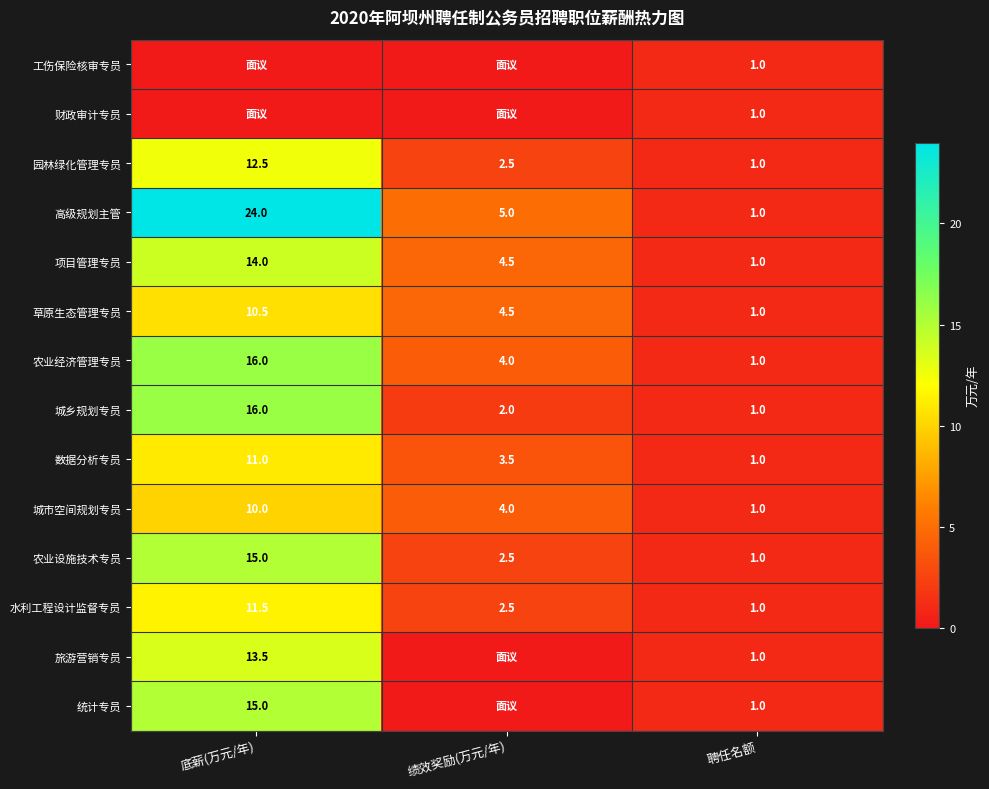

What is the total value across all series at 聘任名额?

14.0